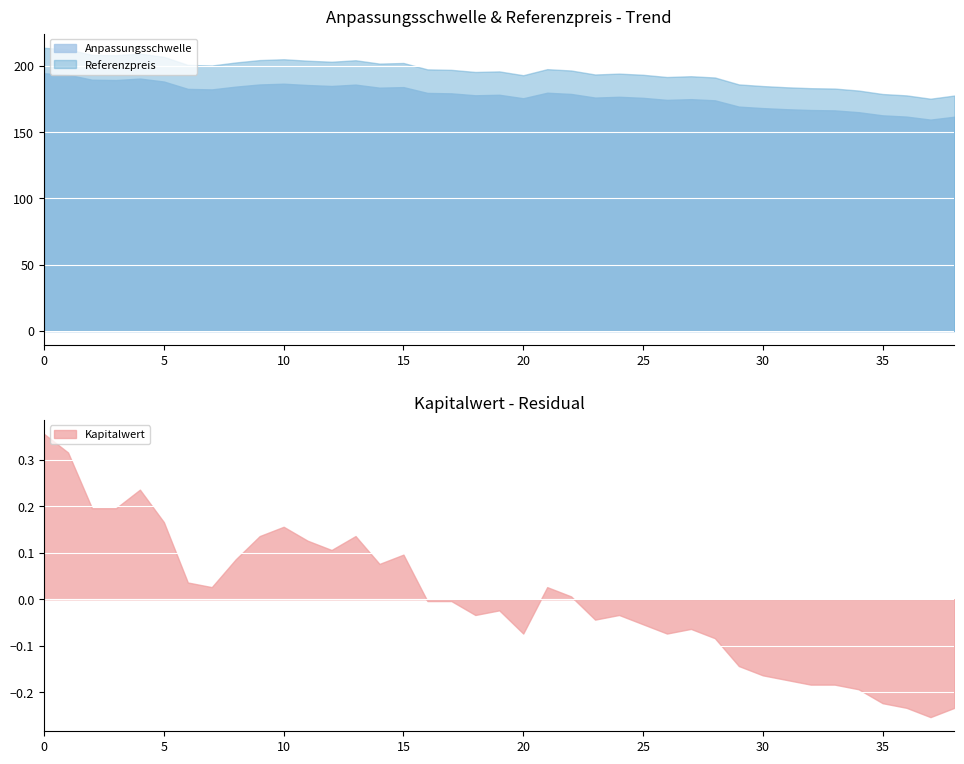

How many lines are shown in the chart?

3